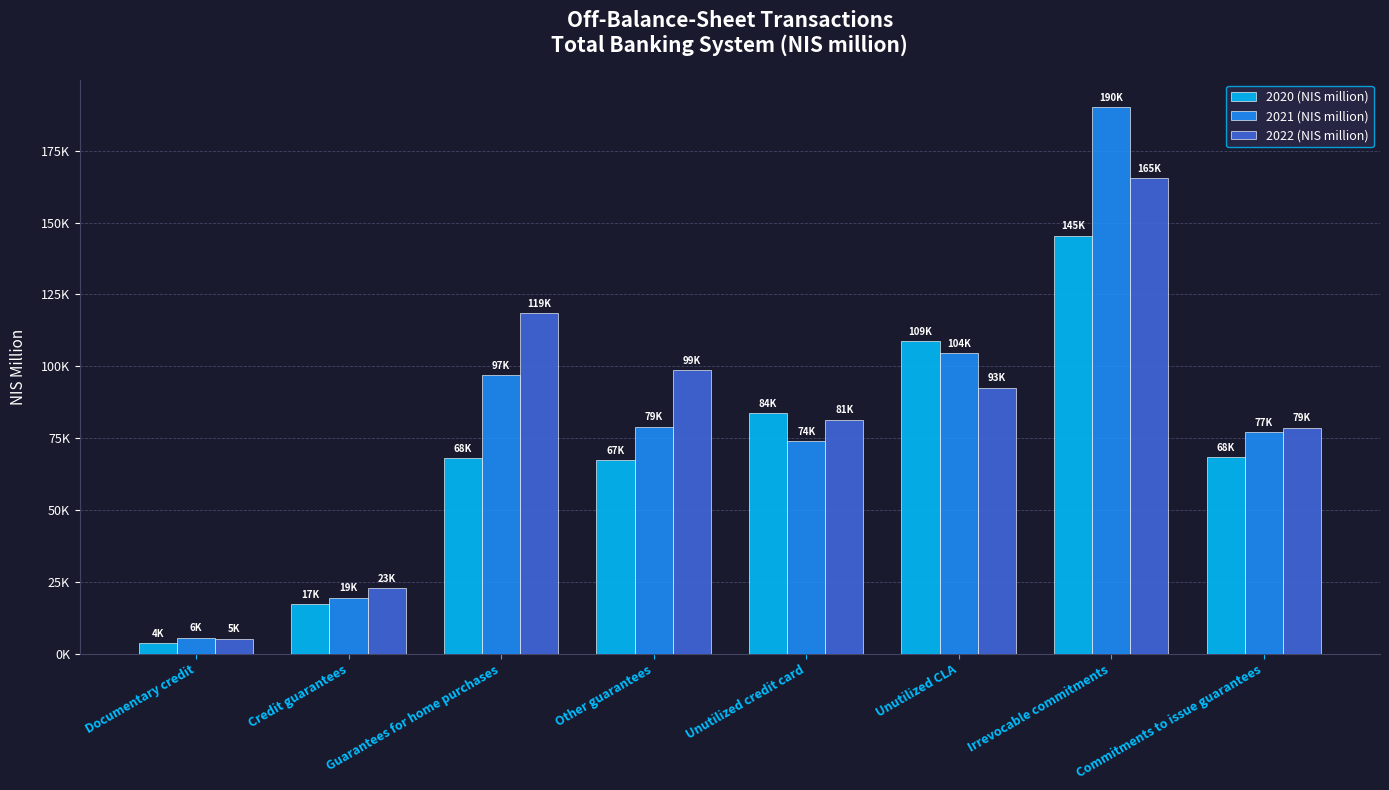

At how many categories does at least one series exceed 107334?

3